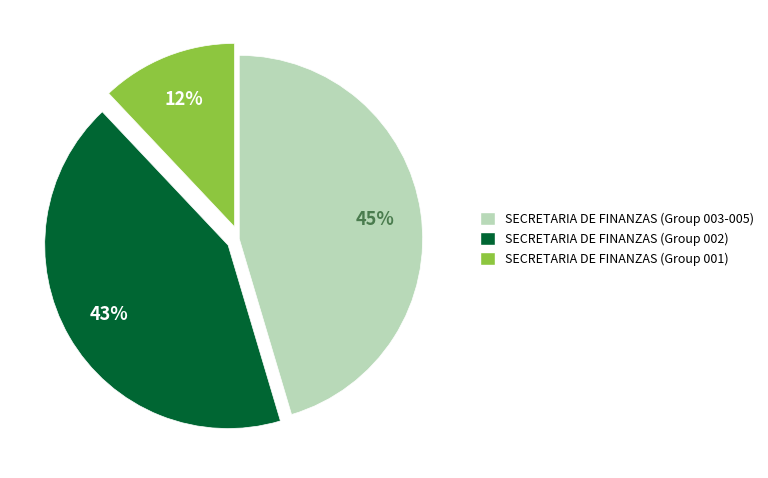

Is there any slice that represents more than half of the pie?

No